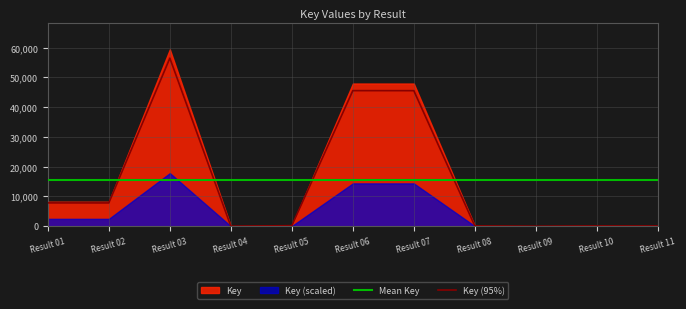

Where do Mean Key and Key (95%) first cross each other?

Result 02 and Result 03